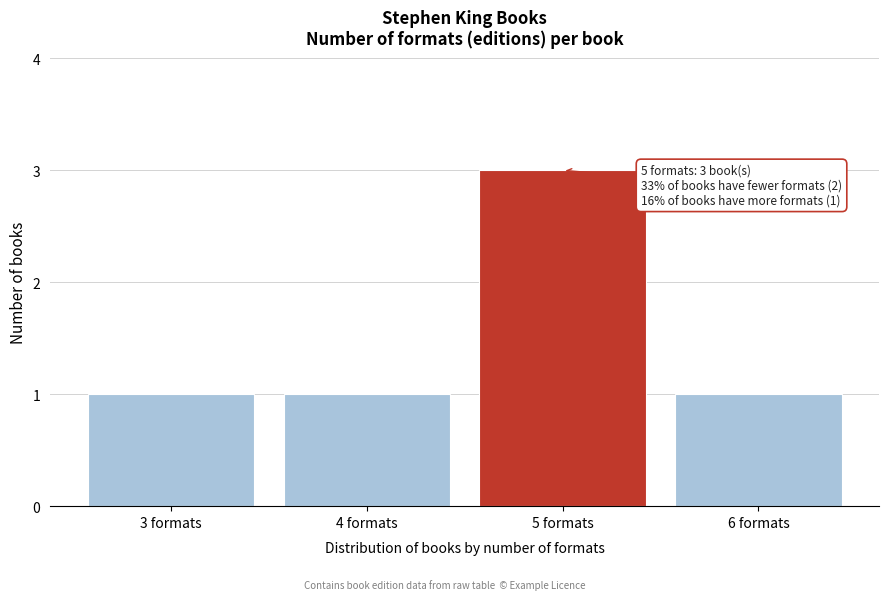

Which range on the x-axis has the tallest bar?

4.5 to 5.5